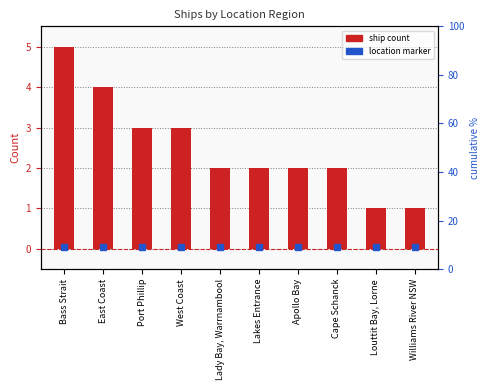

The value at Bass Strait is 8. True or false?

False